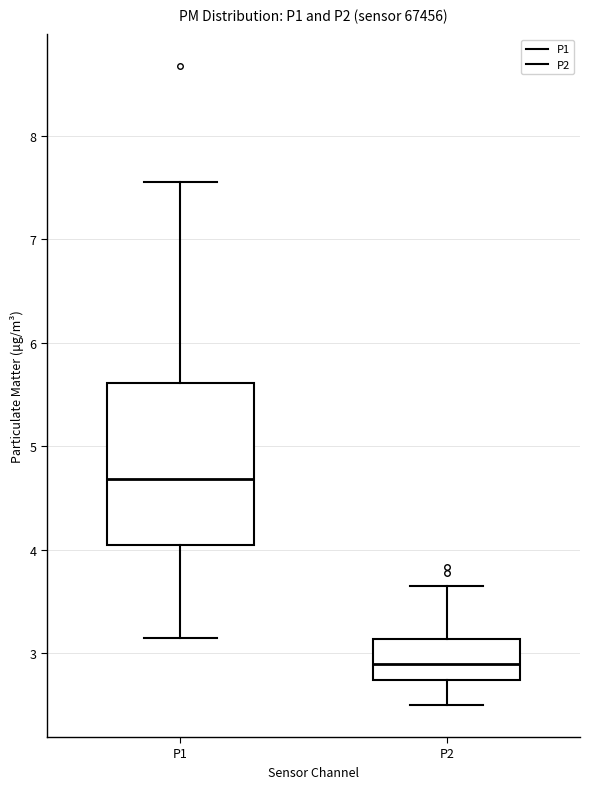

Comparing the boxes themselves (not the whiskers), which one is the tallest?

P1